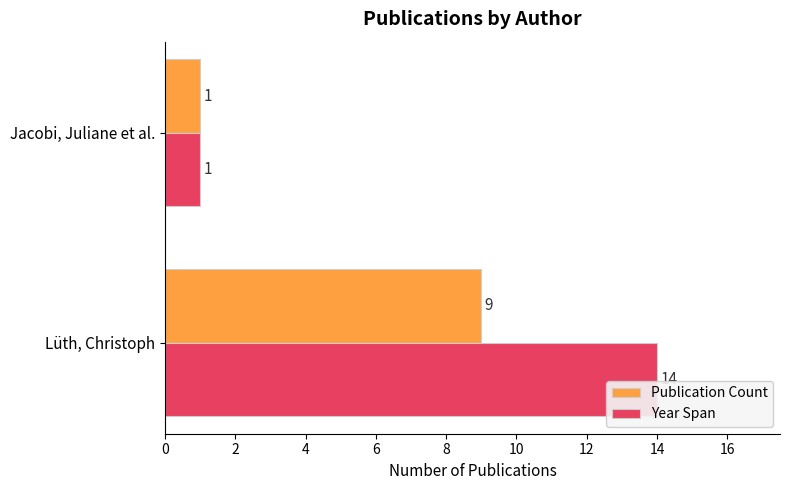

What is the greatest value displayed?

14